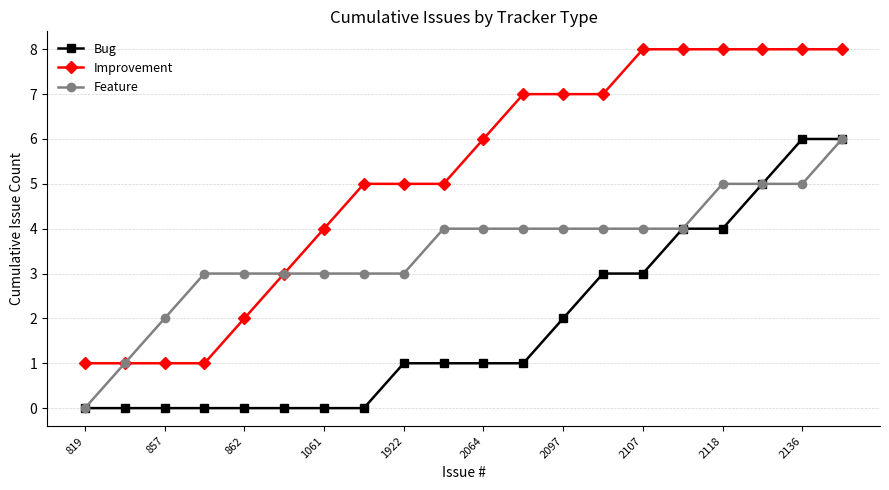

What is the highest value of the Improvement series?

8